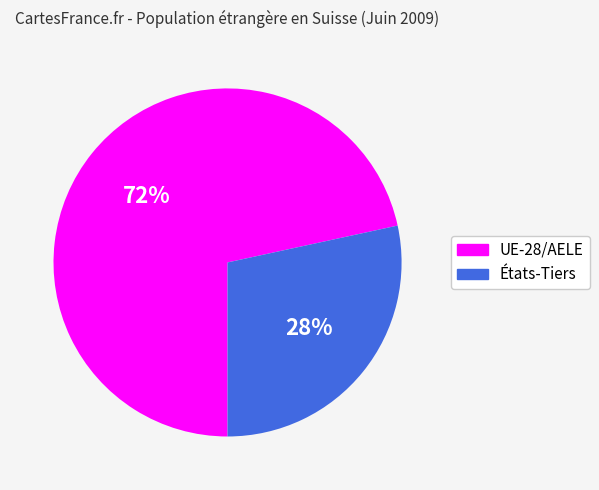

To the nearest percent, what portion does UE-28/AELE represent?

72%